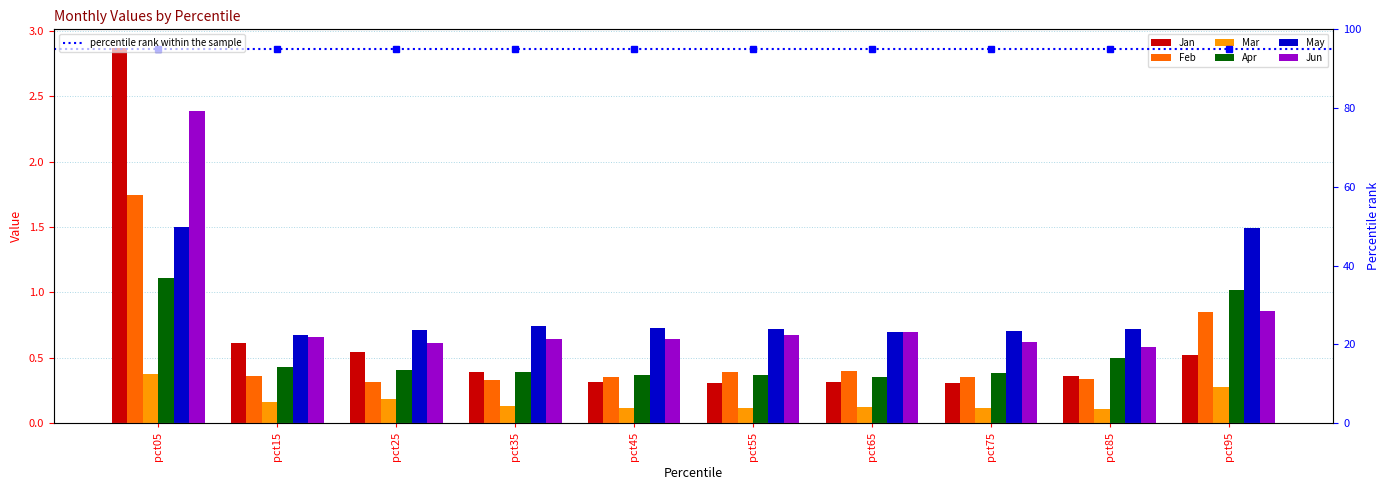

At how many categories does at least one series exceed 0?

10